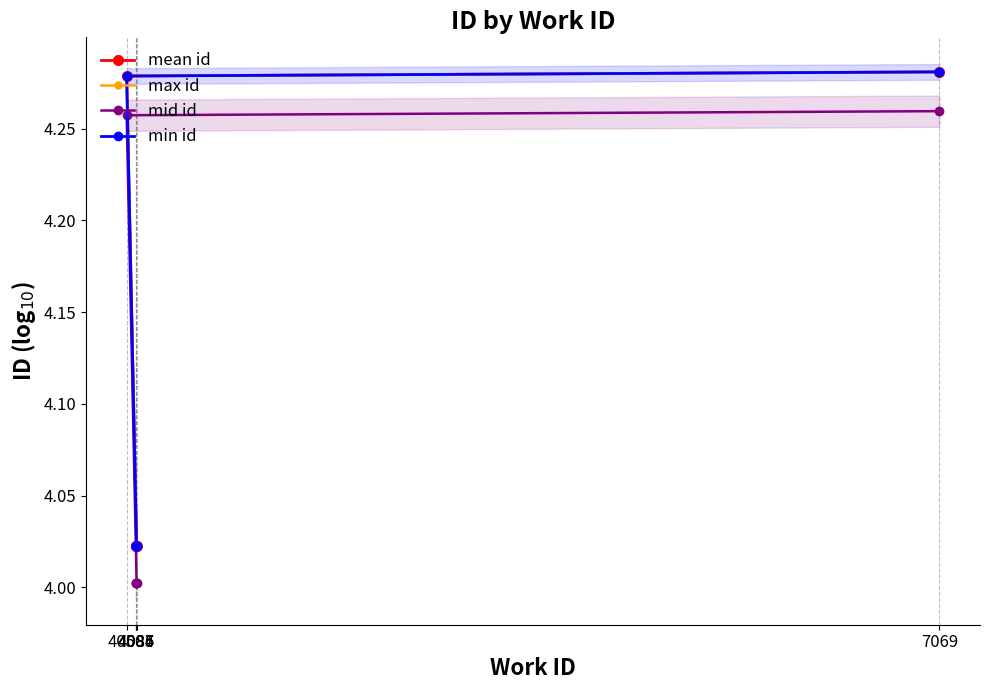

What is the difference between the maximum and minimum values in the min id series?

0.3